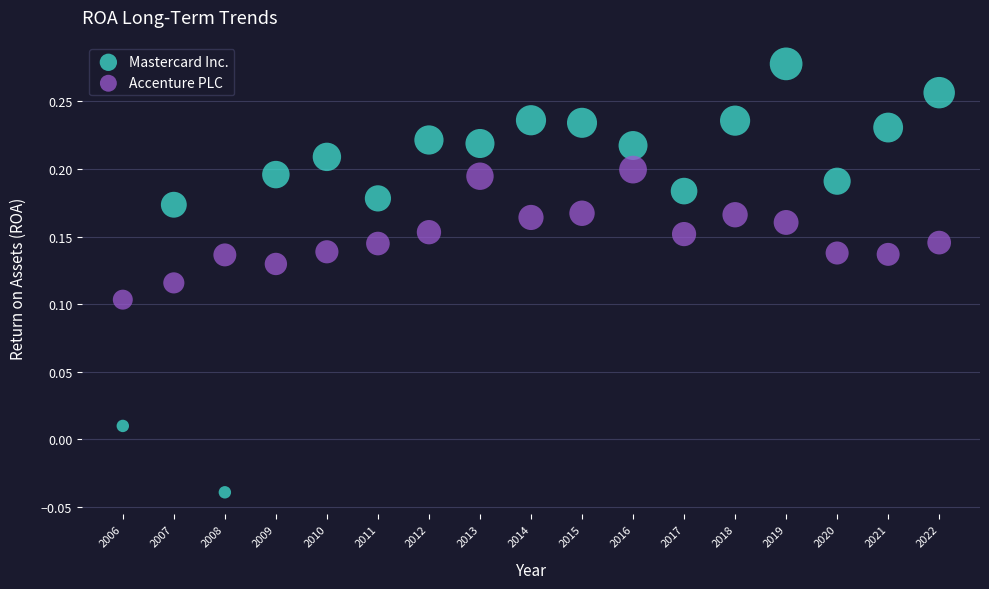

What is the X range (max minus min) for the scatter plot?

16.0